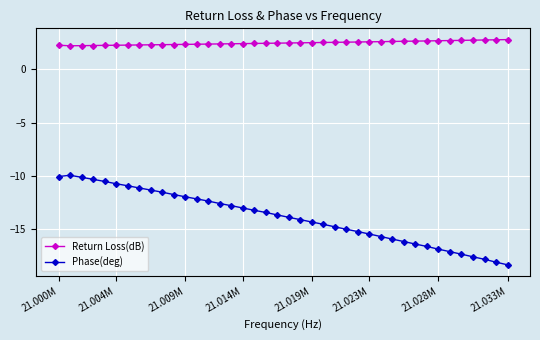

Which series has the largest total across all categories?

Return Loss(dB)